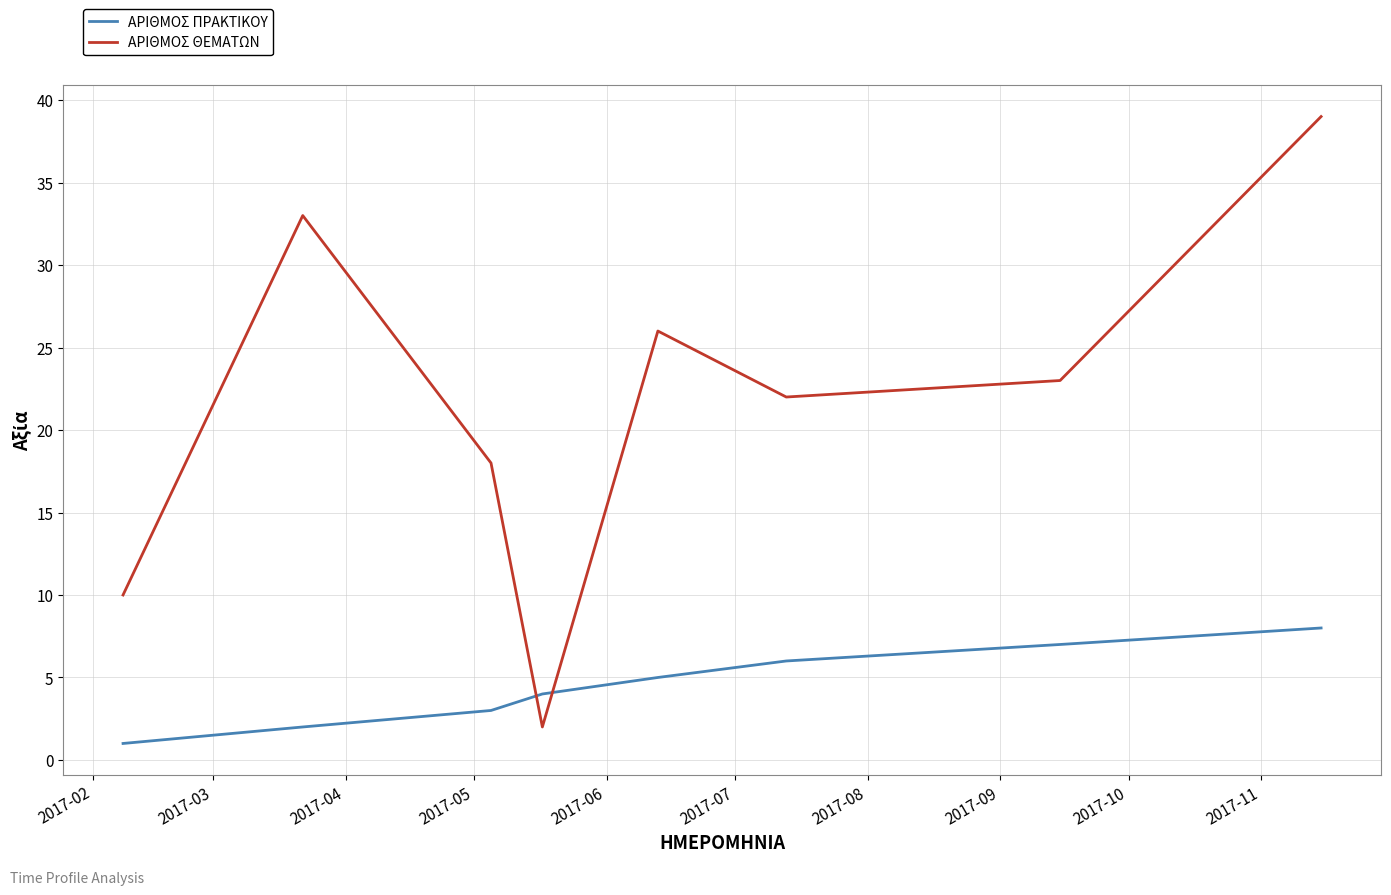

Rank the series by their maximum value, from lowest to highest.

ΑΡΙΘΜΟΣ ΠΡΑΚΤΙΚΟΥ, ΑΡΙΘΜΟΣ ΘΕΜΑΤΩΝ